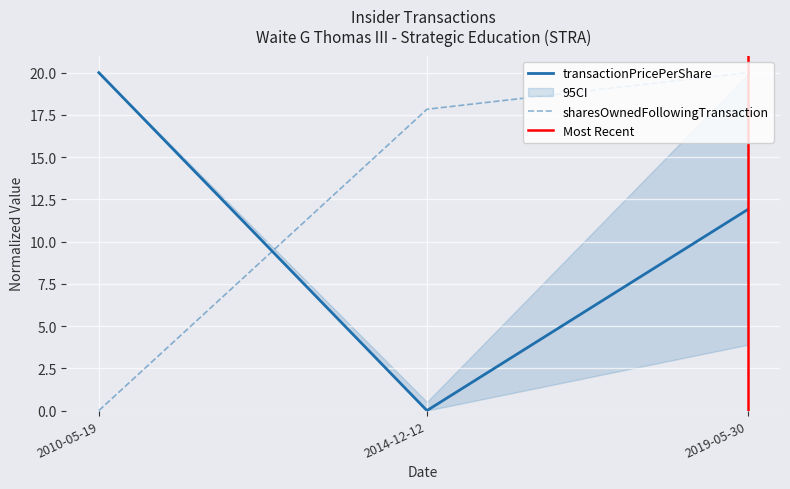

The value of sharesOwnedFollowingTransaction at 2019-05-30 is 20.0. True or false?

True